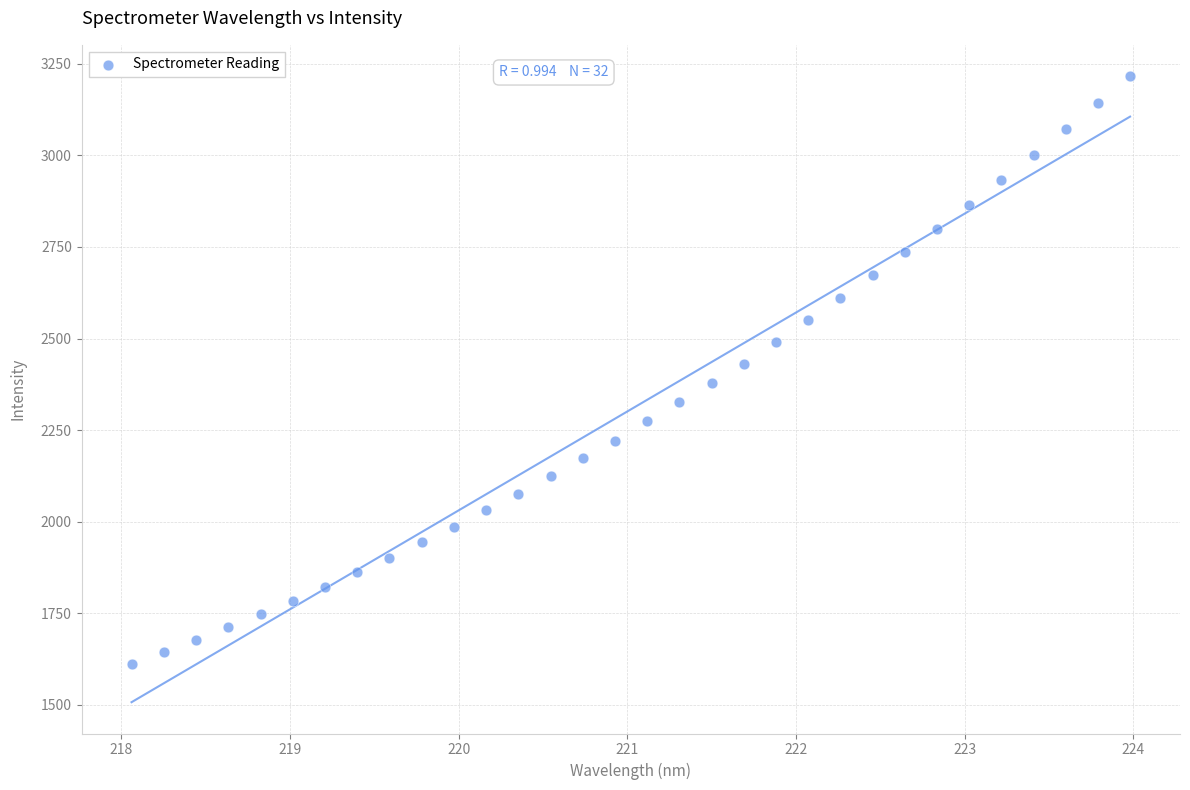

What is the range of X values (max minus min)?

5.9